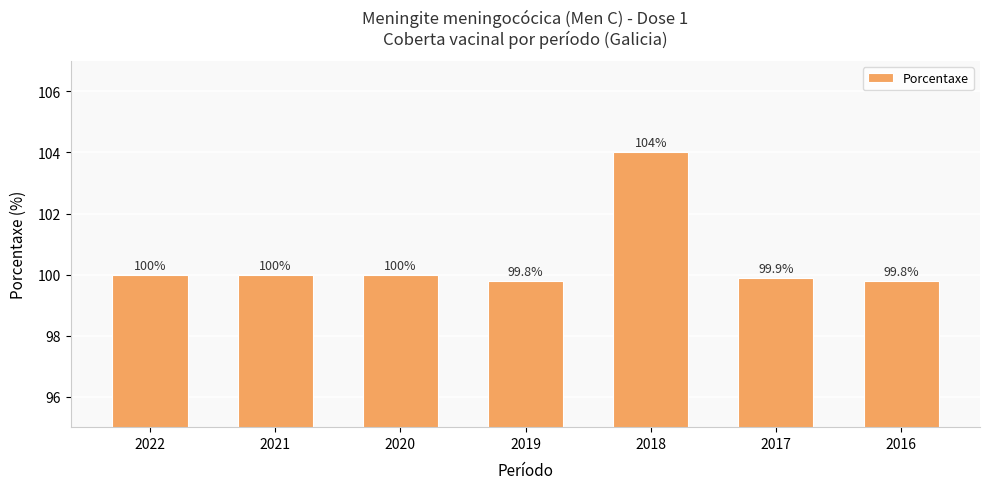

What value does the data have at 2016?

99.8